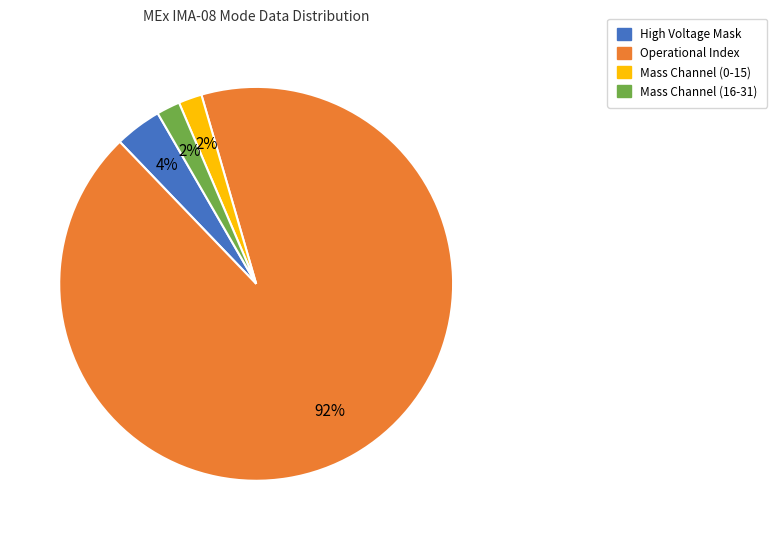

Is there any slice that represents more than half of the pie?

Yes